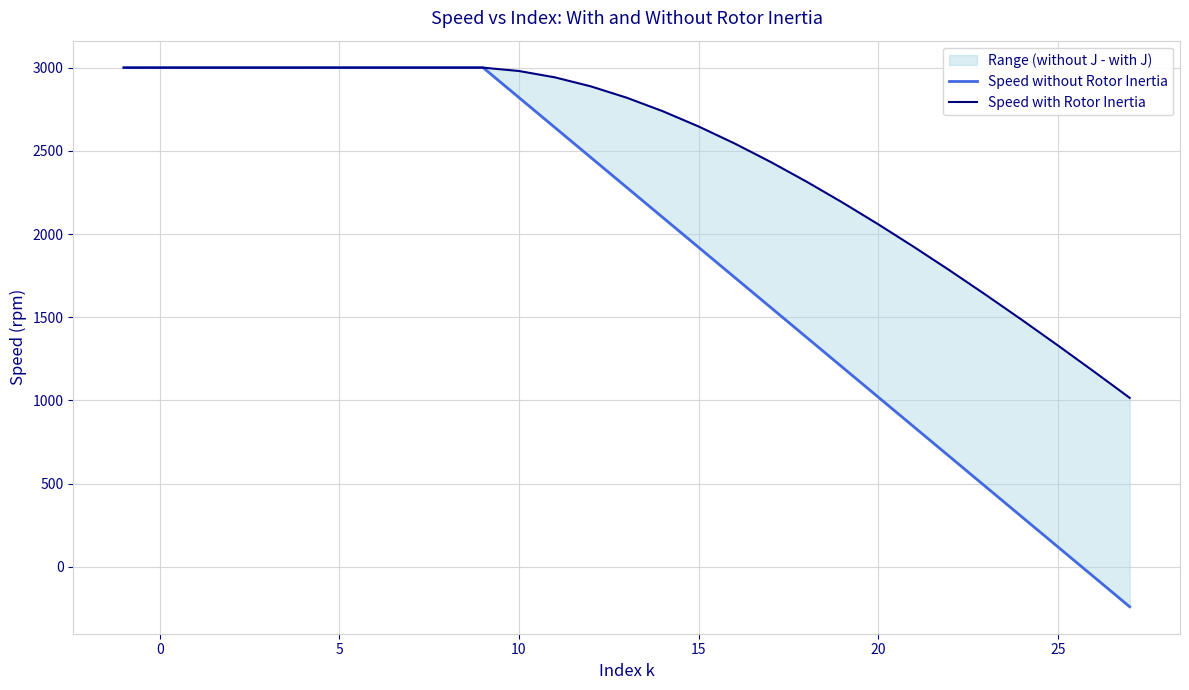

Is it true that Speed without Rotor Inertia equals 2820.0 at 10?

True